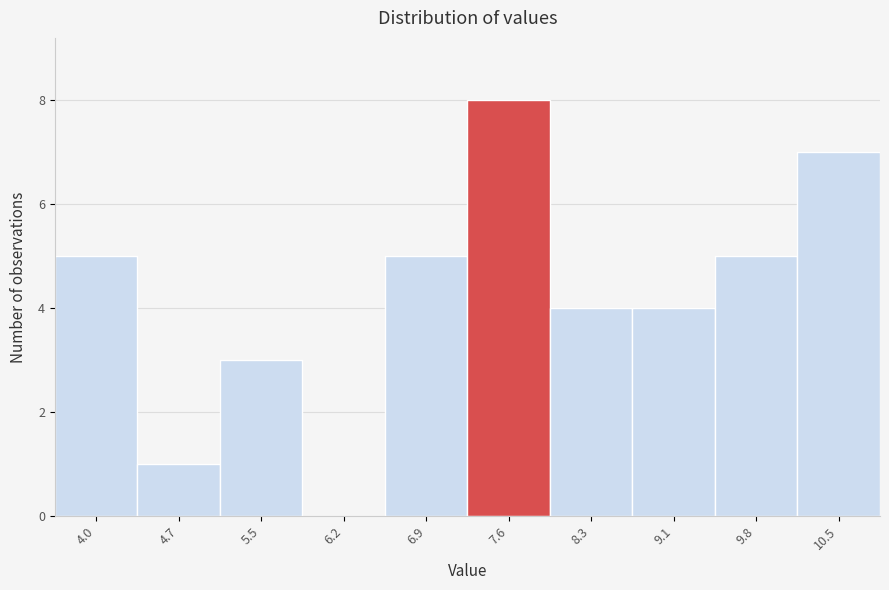

Reading right to left, extract all data points from this chart.

10.5=7	9.8=5	9.1=4	8.3=4	7.6=8	6.9=5	6.2=0	5.5=3	4.7=1	4.0=5